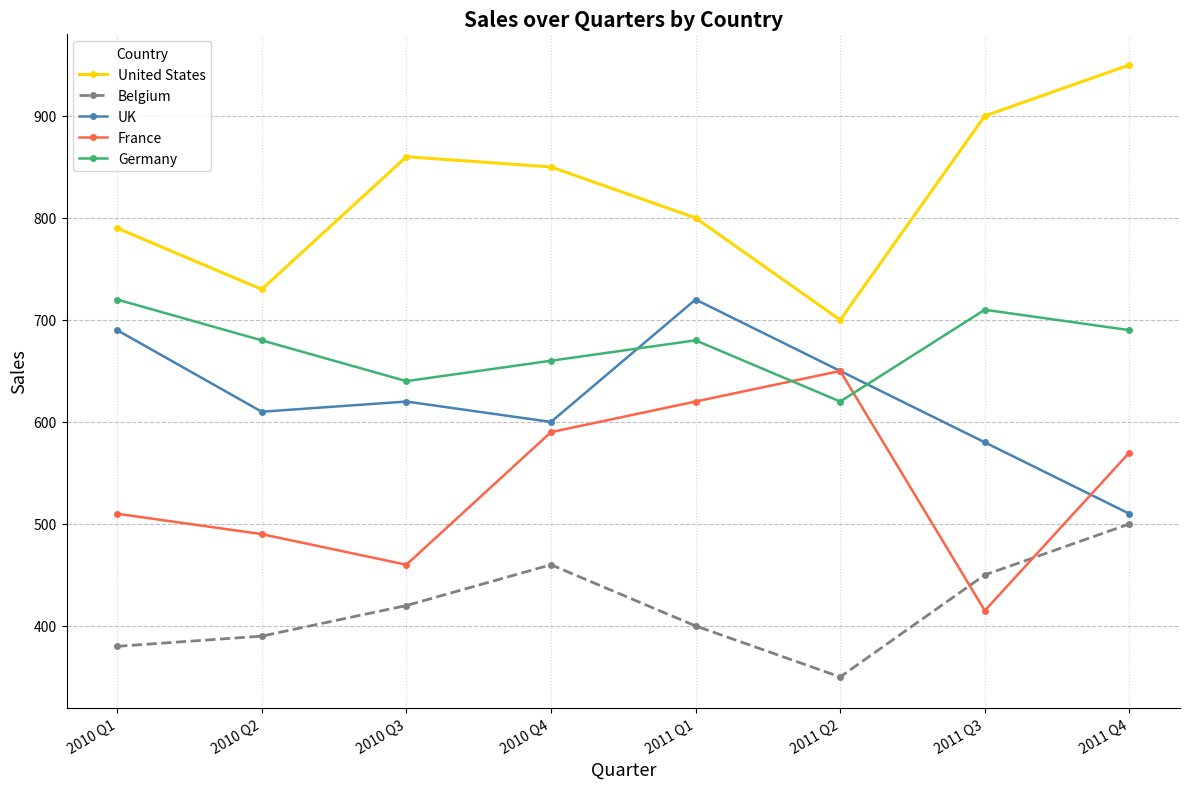

In United States, how many points are lower than both neighbors (excluding endpoints)?

2